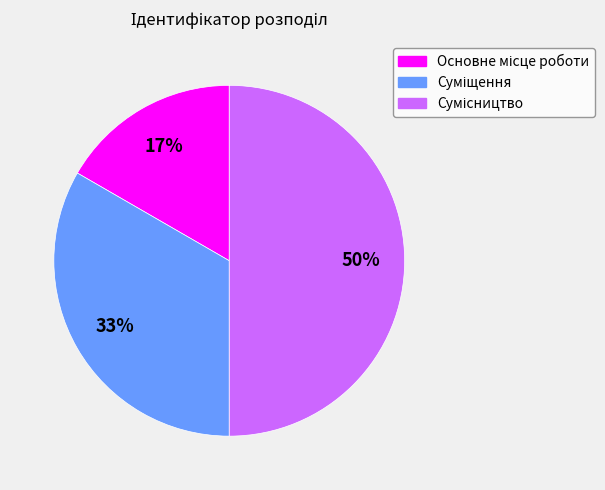

To the nearest percent, what is the average slice percentage?

33%